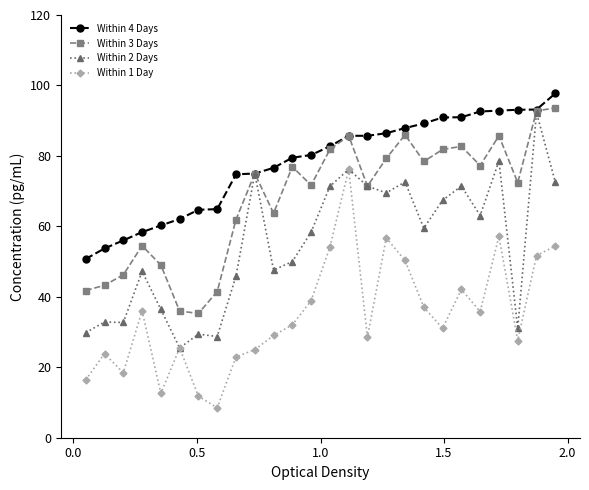

How many lines are shown in the chart?

4